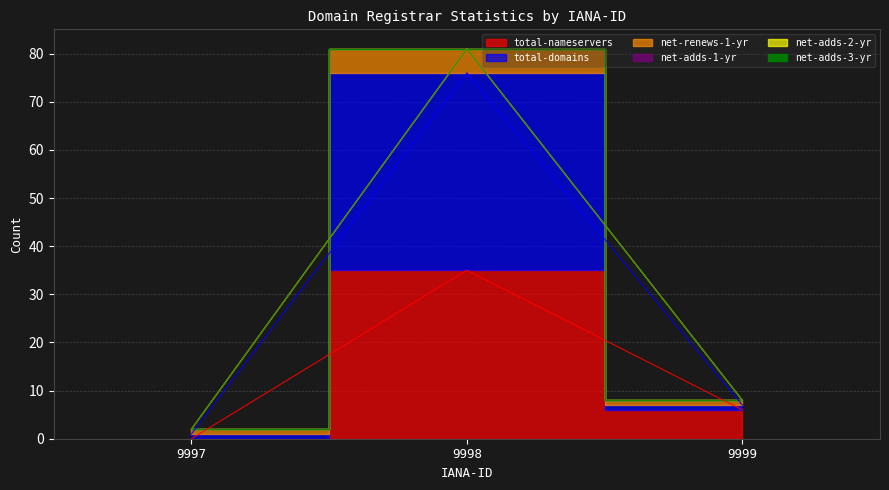

The total-domains series shows 3 at 9997. True or false?

False